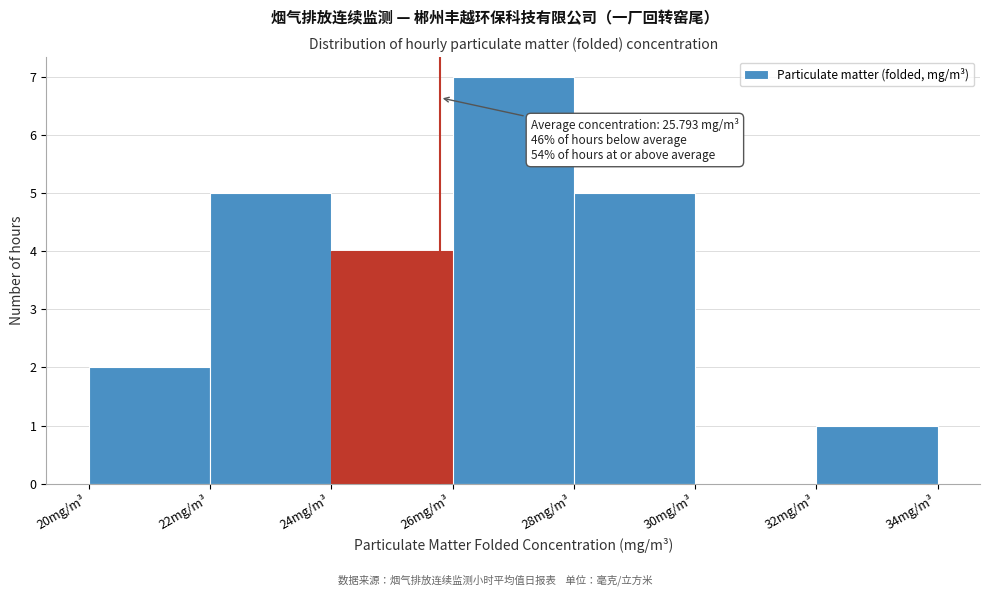

Over which range of the x-axis is the bar tallest?

26 to 28